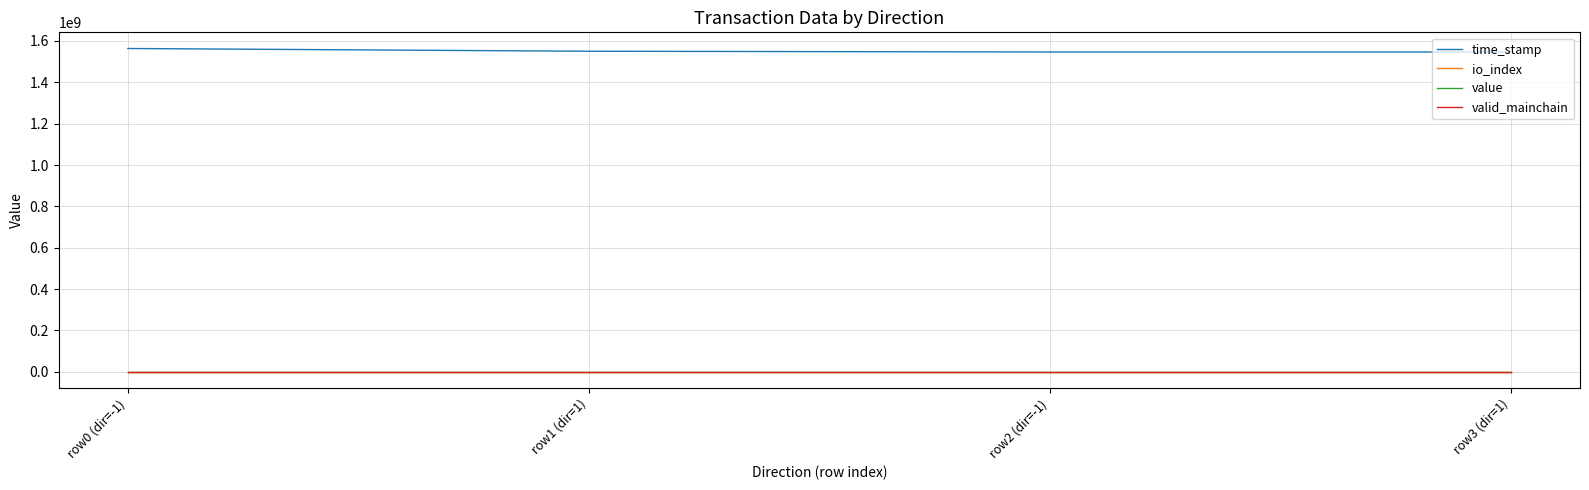

What is the difference between the highest and lowest values at row1 (dir=1)?

1550381220.0